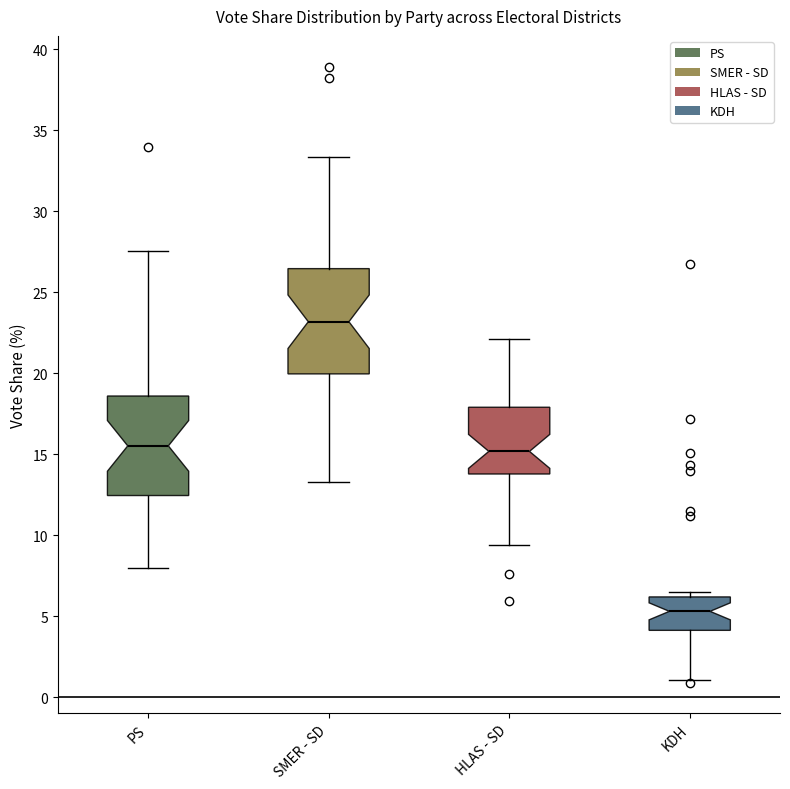

Reading left to right, read every box against the y-axis: the position of its median line, the range the box covers, and the ends of its whiskers. The values are not printed on the chart, so give them approximately, as read against the axis.

PS: median 15.5, box 12.5 to 18.5, whiskers 8.0 to 27.5
SMER - SD: median 23.0, box 20.0 to 26.5, whiskers 13.5 to 33.5
HLAS - SD: median 15.0, box 14.0 to 18.0, whiskers 9.5 to 22.0
KDH: median 5.5, box 4.0 to 6.0, whiskers 1.0 to 6.5